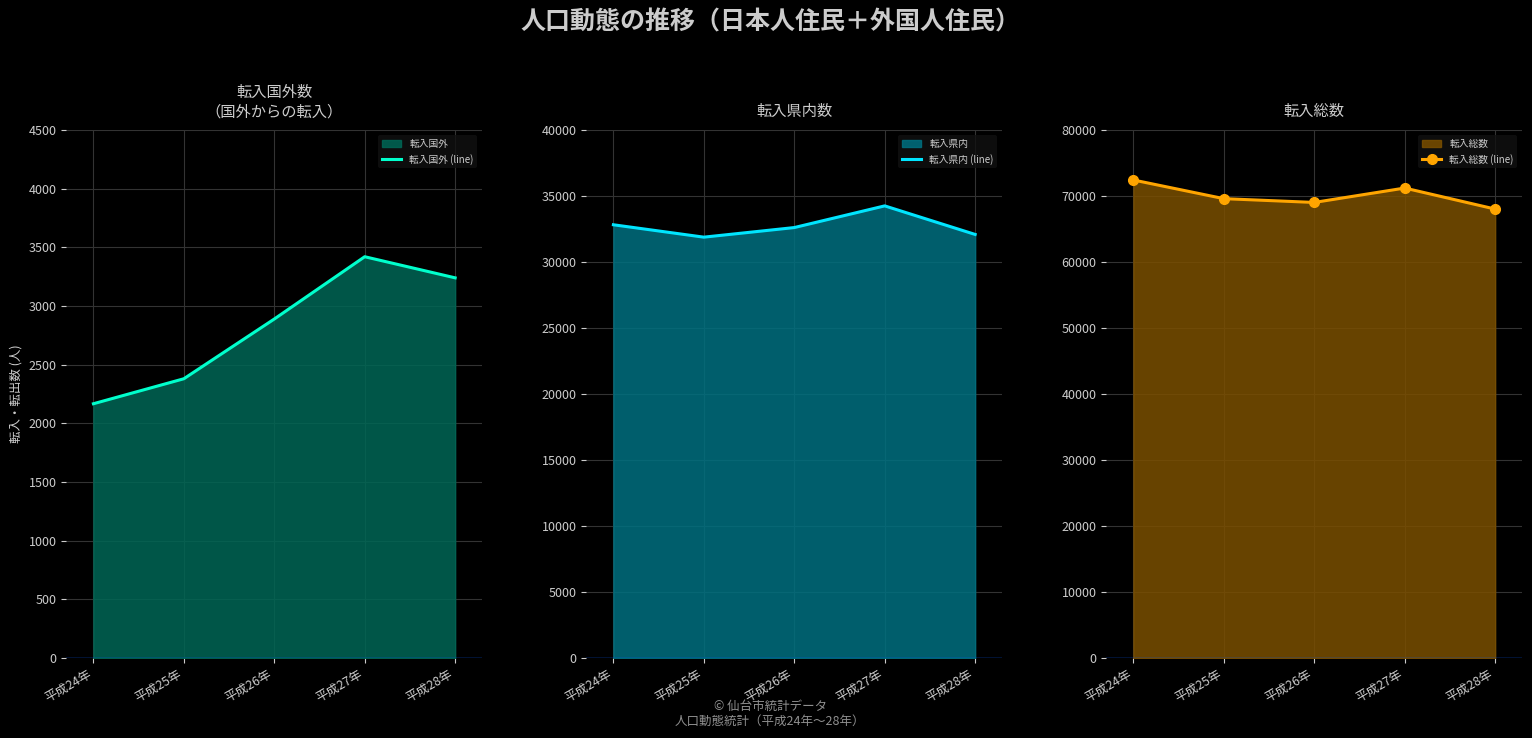

True or false: 転入県内 (line) and 転入総数 (line) cross at least once.

False